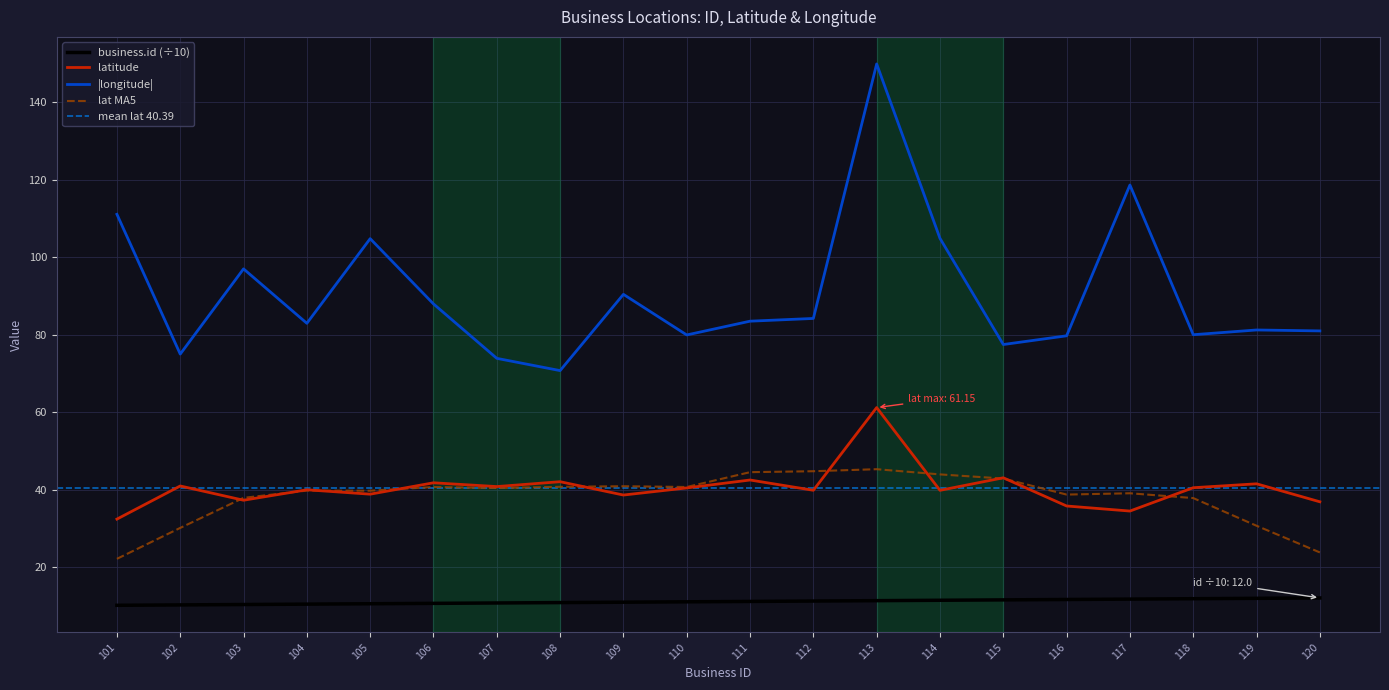

The latitude series shows 42.0 at 108. True or false?

True